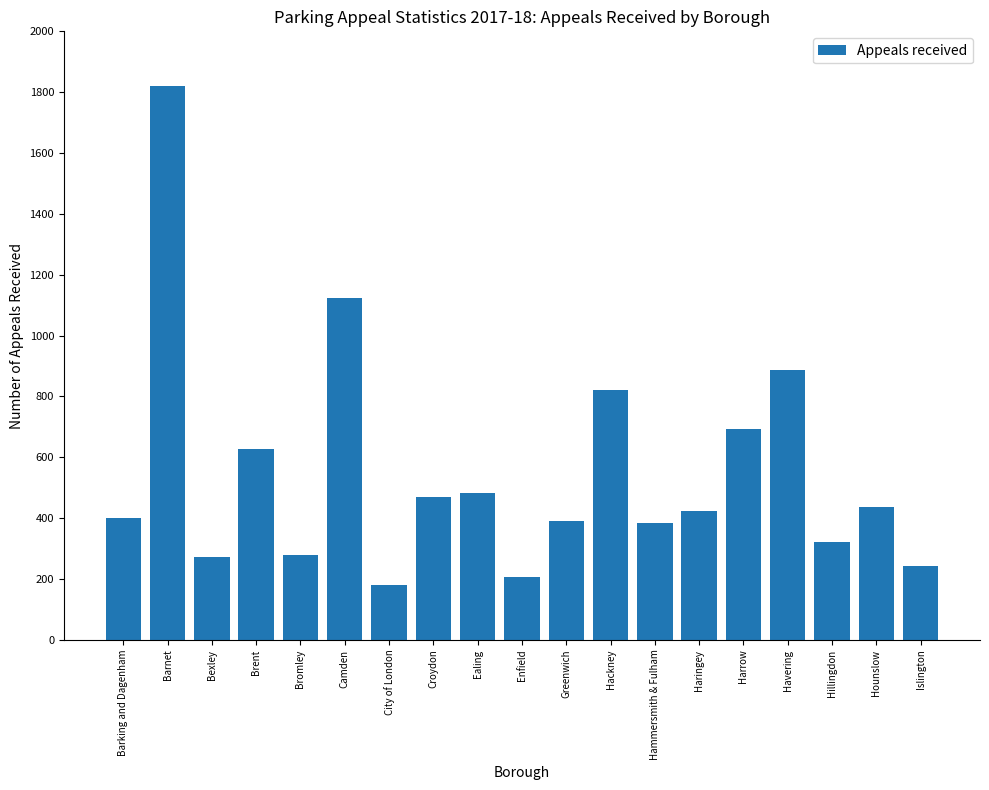

What is the difference between the values at Barking and Dagenham and Camden?

725